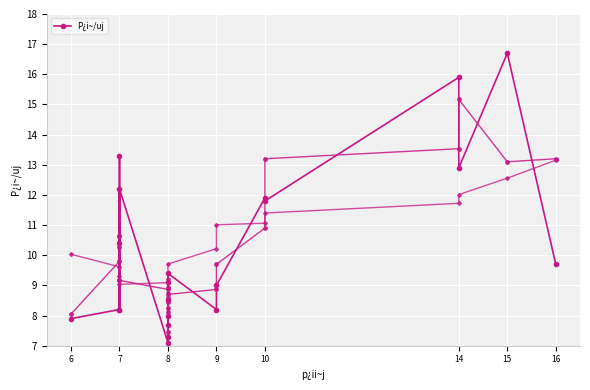

Approximately how many times larger is the value at 8 compared to 9?

1.5